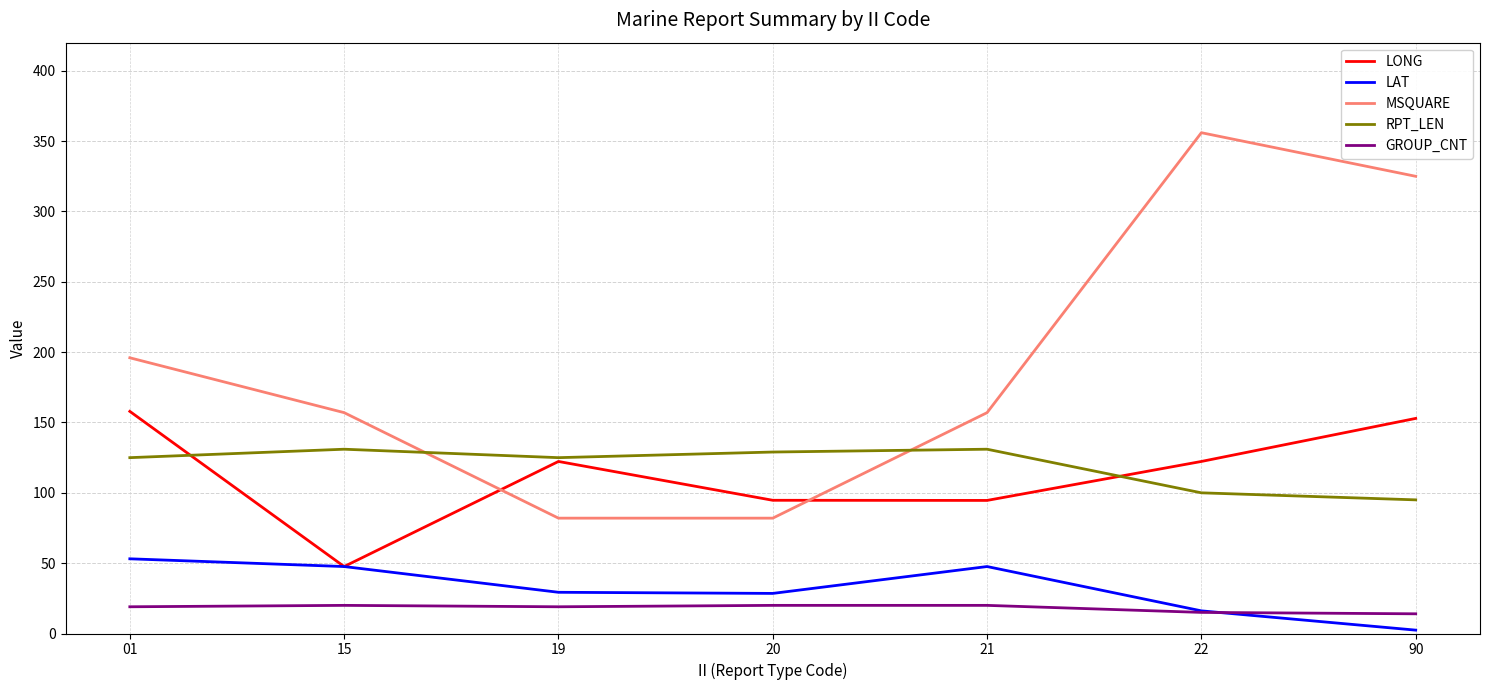

True or false: RPT_LEN has more than 0 interior local peaks.

True